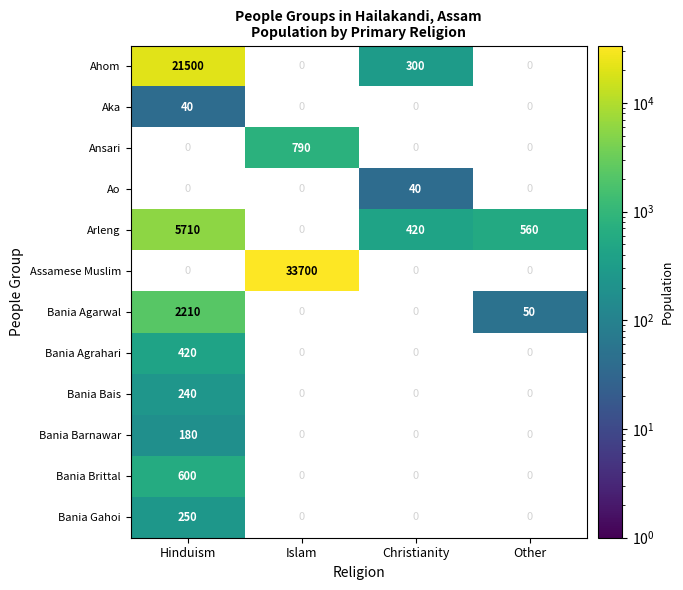

The value of Bania Agarwal at Hinduism is 3189. True or false?

False